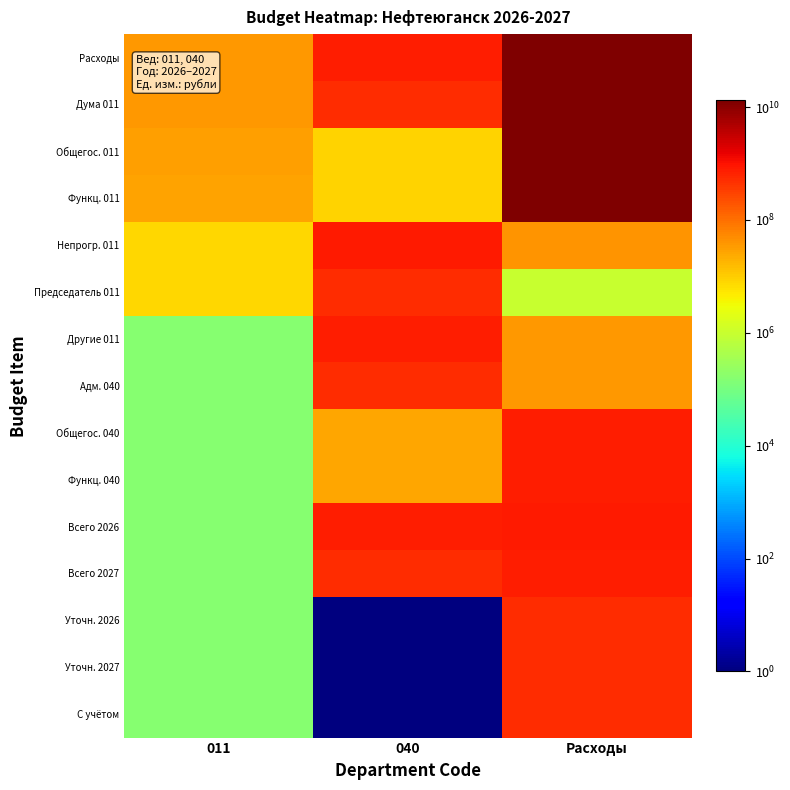

Which series has the largest total across all categories?

Расходы